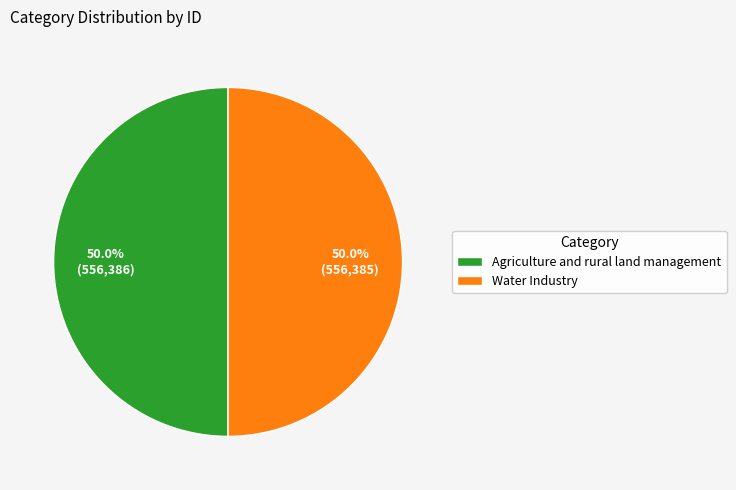

Approximately how many times larger is the value at Agriculture and rural land management compared to Water Industry?

1.0